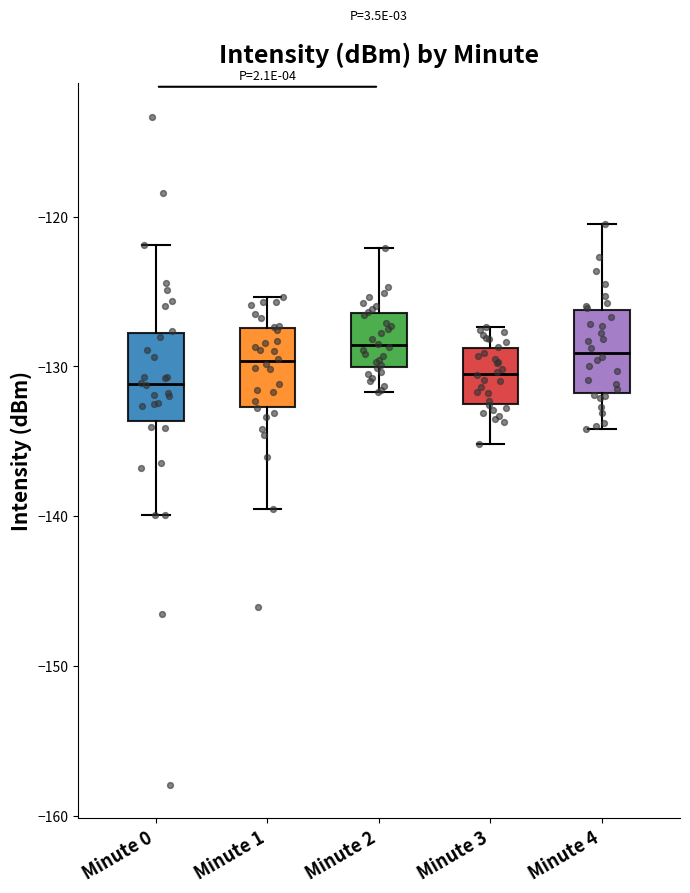

Reading left to right, read every box against the y-axis: the position of its median line, the range the box covers, and the ends of its whiskers. The values are not printed on the chart, so give them approximately, as read against the axis.

Minute 0: median -131, box -134 to -128, whiskers -140 to -122
Minute 1: median -130, box -133 to -127, whiskers -140 to -125
Minute 2: median -129, box -130 to -126, whiskers -132 to -122
Minute 3: median -130, box -133 to -129, whiskers -135 to -127
Minute 4: median -129, box -132 to -126, whiskers -134 to -120